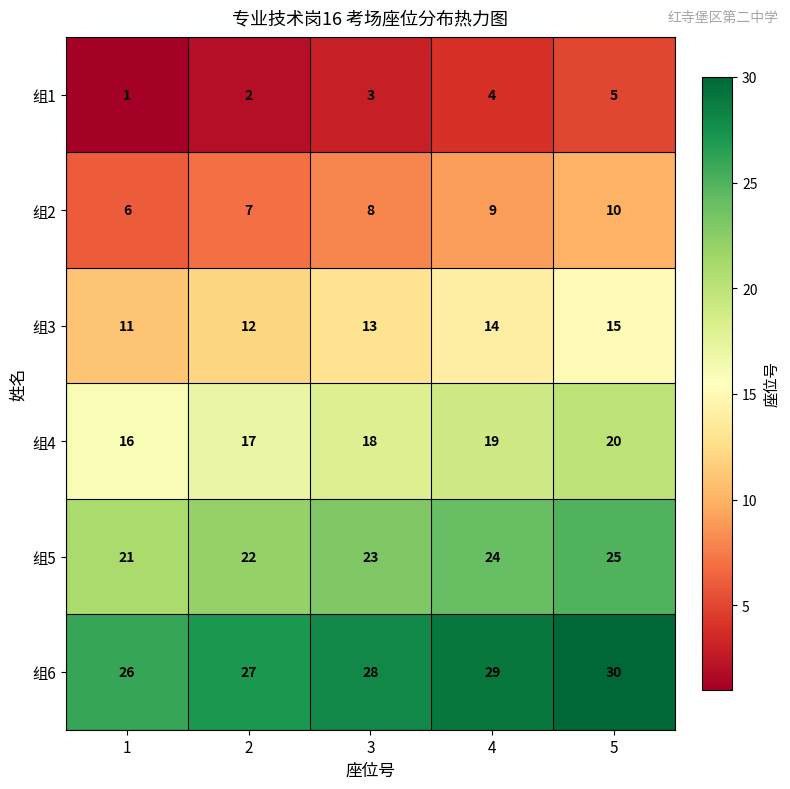

At which category is the sum across all series the highest?

5